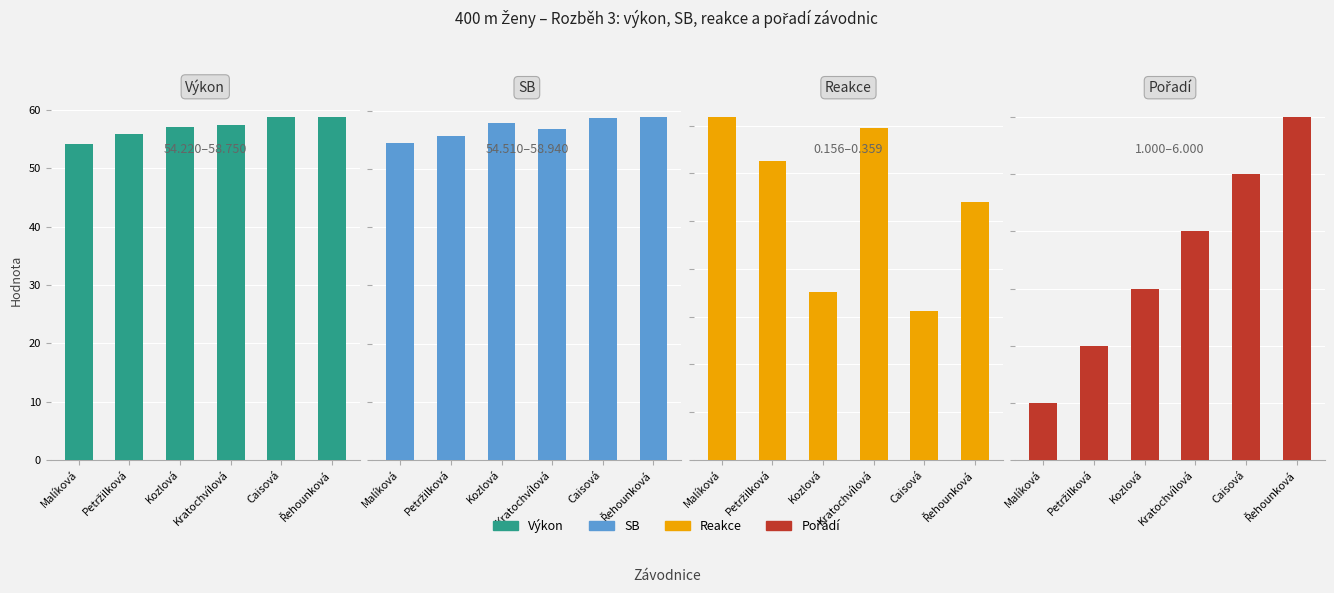

Are the bars horizontal?

No